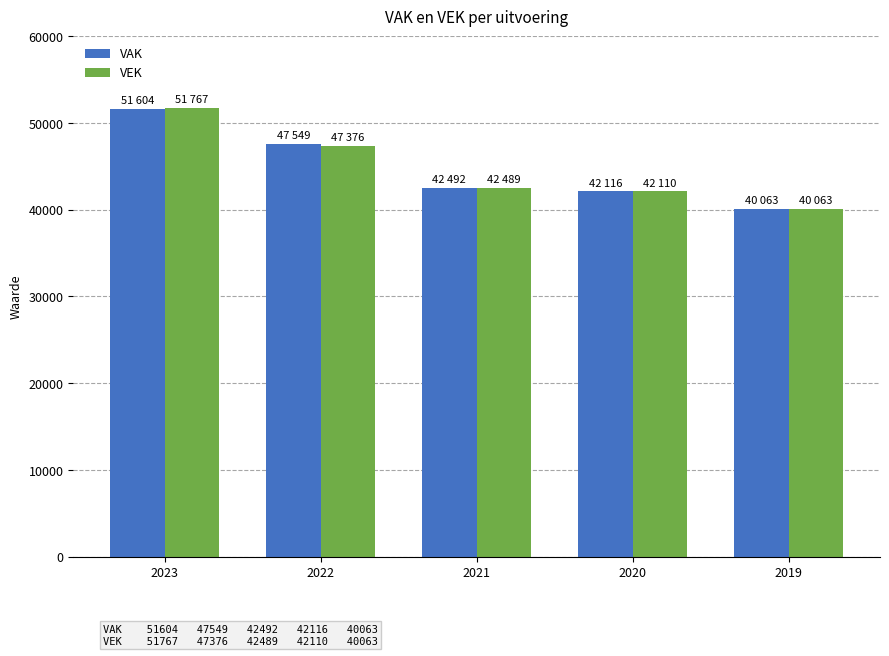

Reading right to left, list all the values displayed in this chart.

VAK: 2019=40063	2020=42116	2021=42492	2022=47549	2023=51604
VEK: 2019=40063	2020=42110	2021=42489	2022=47376	2023=51767